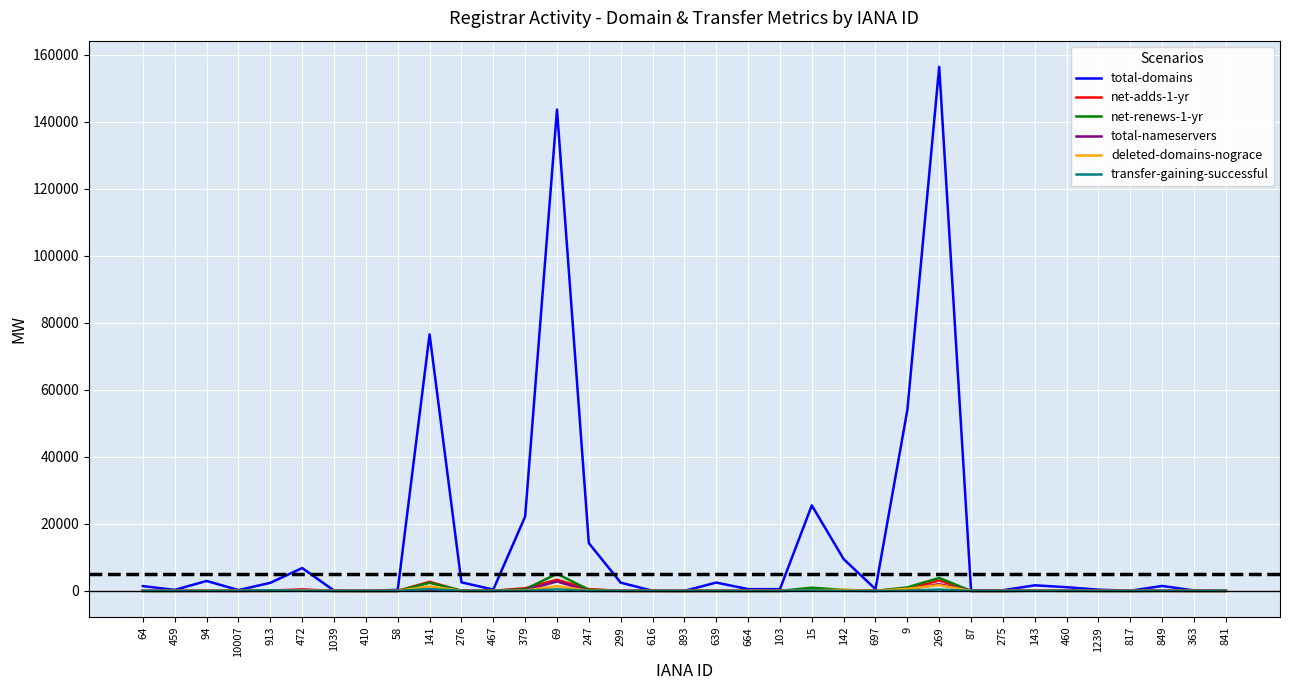

What is the difference between the second highest and minimum values in the total-nameservers series?

1987